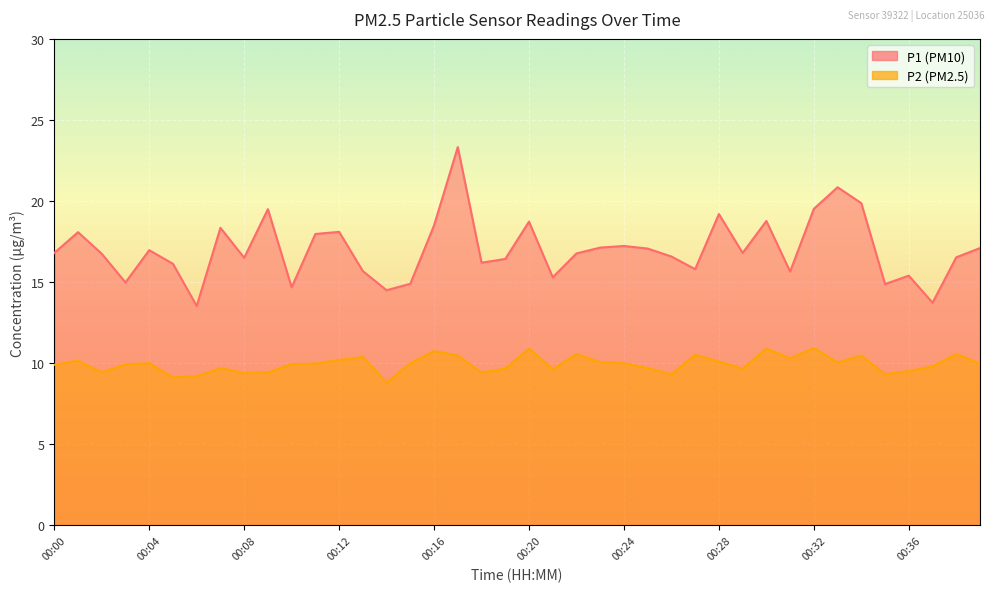

Between 00:02 and 00:22, which is larger?

00:22